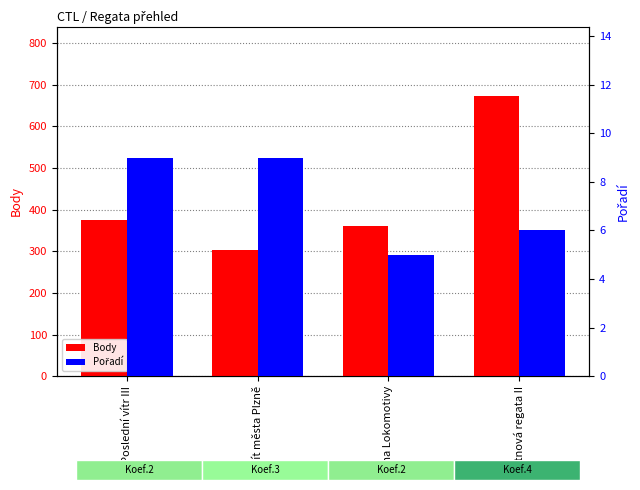

At which category is the sum across all series the highest?

Květnová regata II